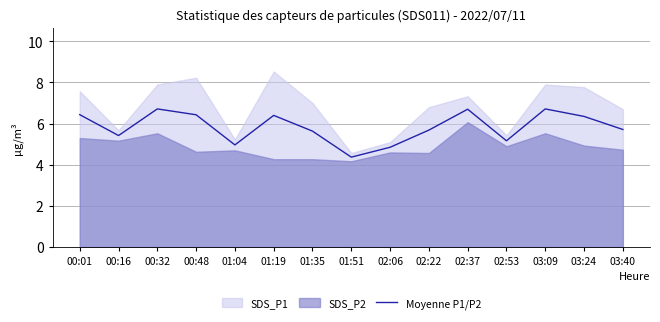

Reading left to right, list all the values displayed in this chart.

00:01=6.4	00:16=5.4	00:32=6.7	00:48=6.4	01:04=5.0	01:19=6.4	01:35=5.6	01:51=4.4	02:06=4.8	02:22=5.7	02:37=6.7	02:53=5.2	03:09=6.7	03:24=6.3	03:40=5.7